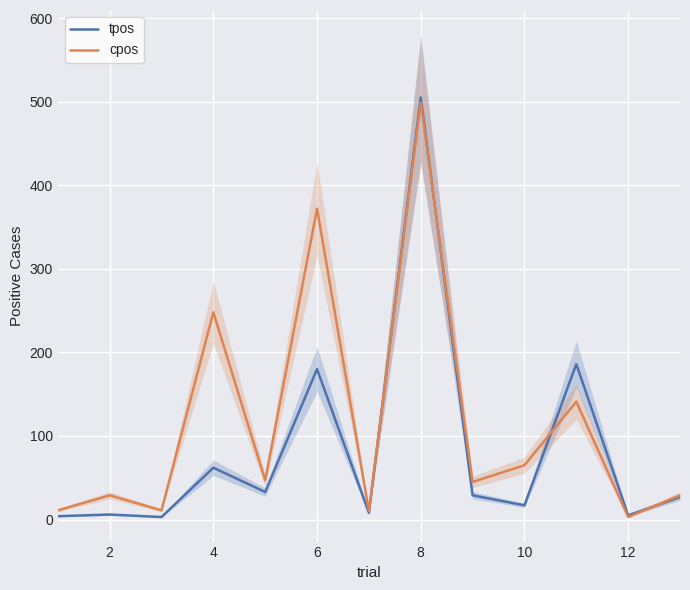

Is it true that tpos equals 10 at 2?

False